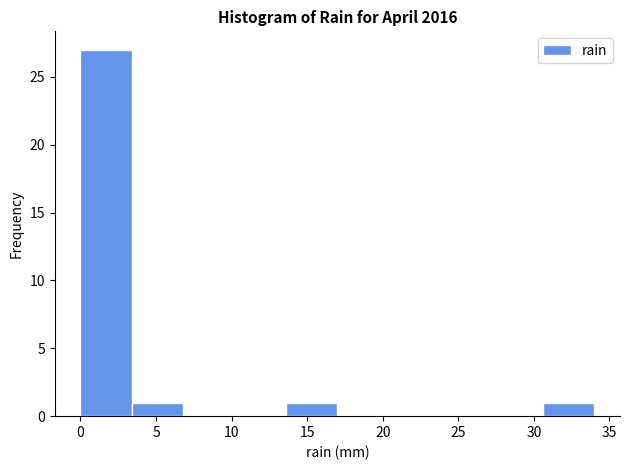

Reading left to right, list every bar in this chart as the range it spans on the x-axis followed by its height. Neither the bar edges nor the heights are printed on the chart, so give them approximately, as read against the axes.

0.0 to 3.4: 27
3.4 to 6.8: 1
6.8 to 10.2: 0
10.2 to 13.6: 0
13.6 to 17.0: 1
17.0 to 20.4: 0
20.4 to 23.8: 0
23.8 to 27.2: 0
27.2 to 30.6: 0
30.6 to 34.0: 1